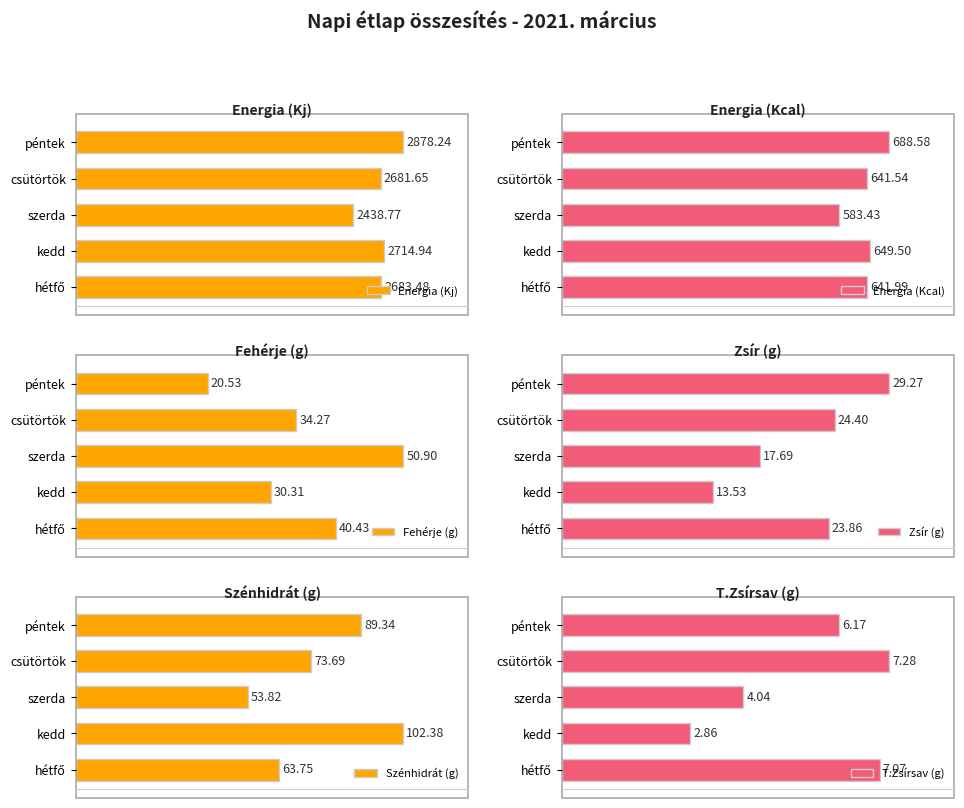

How many data points in Energia (Kcal) are above 641?

4